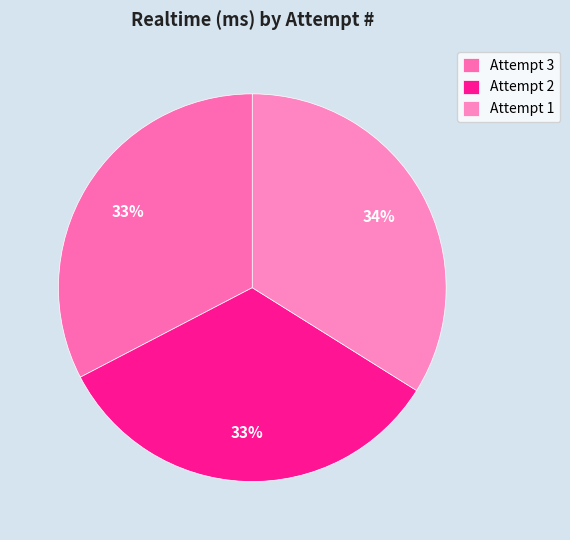

To the nearest percent, what is the difference between the largest and smallest slice percentages?

1%